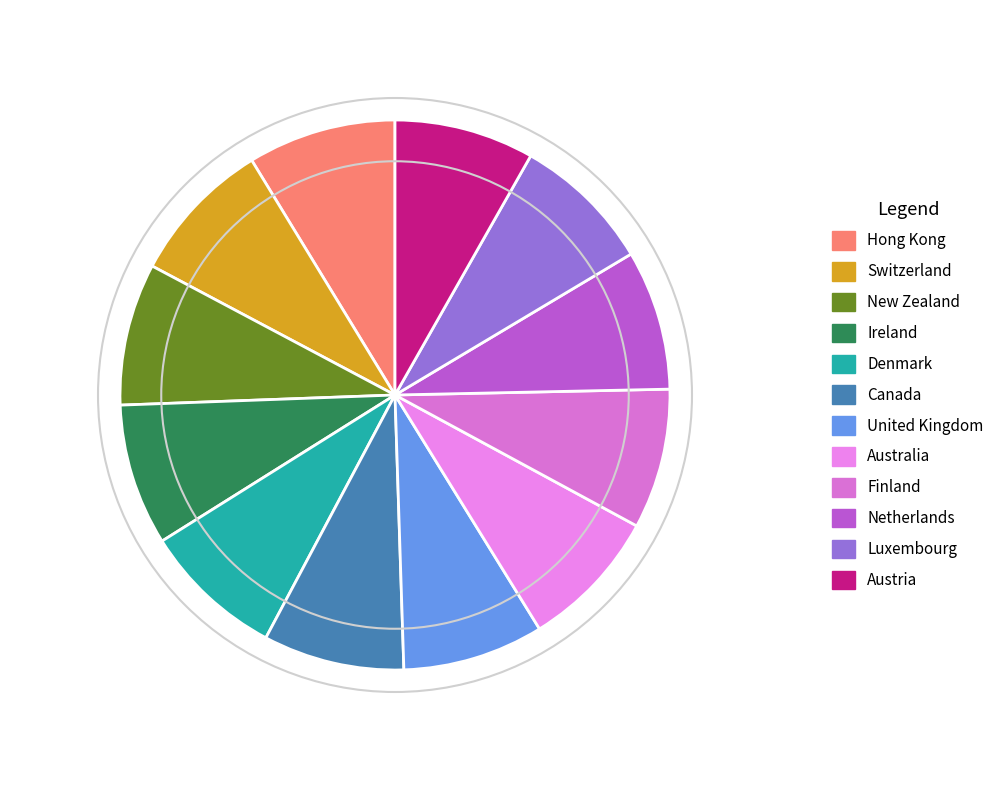

To the nearest percent, what percentage of the pie is Netherlands?

8%